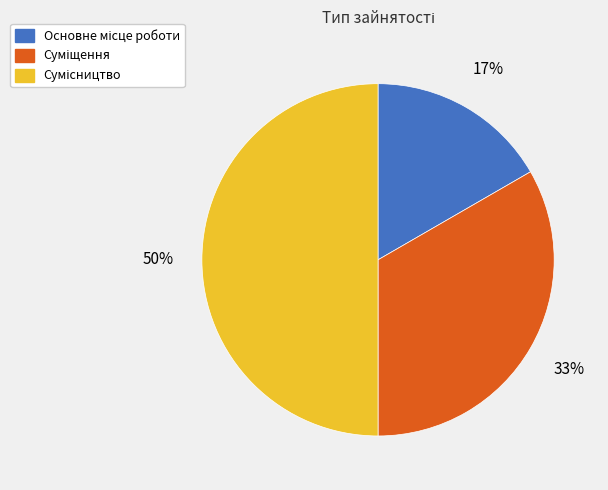

To the nearest percent, what is the average slice percentage?

33%